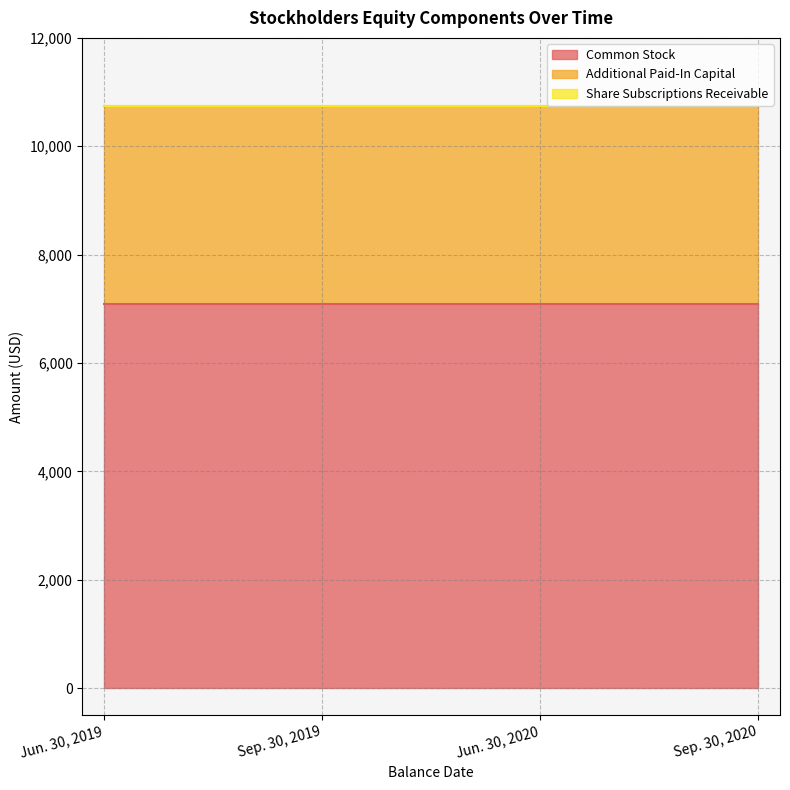

At which category is the sum across all series the highest?

Jun. 30, 2019